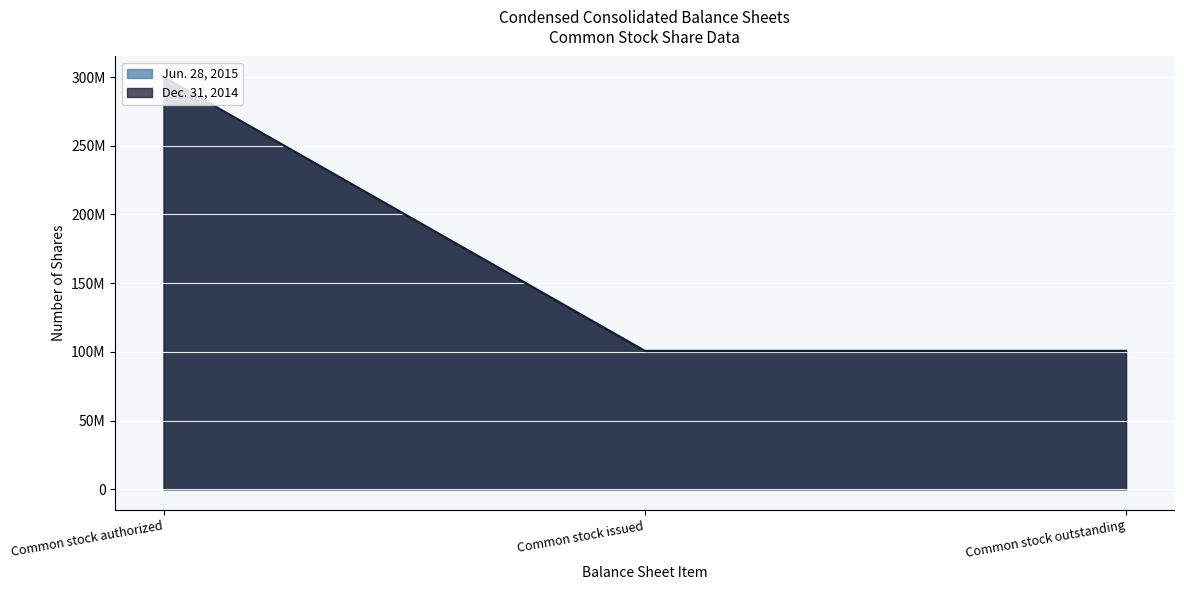

List the labels in order of Jun. 28, 2015 value, smallest first.

Common stock issued, Common stock outstanding, Common stock authorized